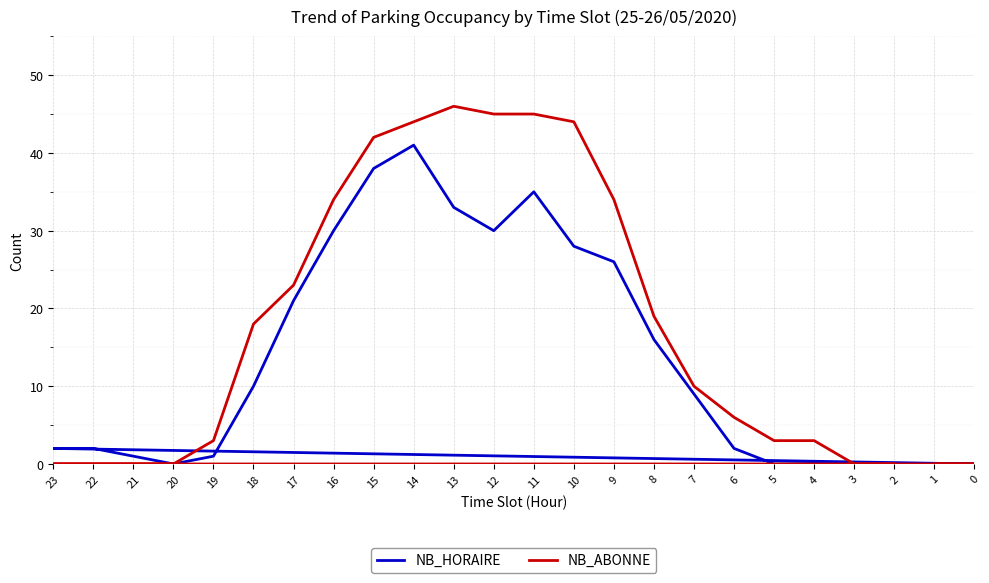

Is the value of NB_HORAIRE at 18 greater than the value of NB_ABONNE at 6?

Yes